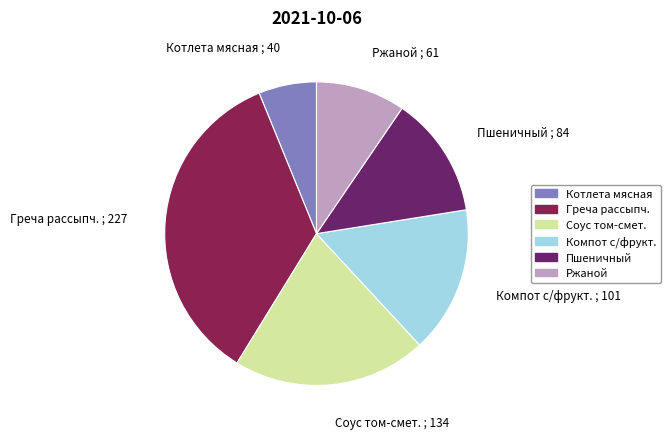

Is there a majority slice in this chart?

No